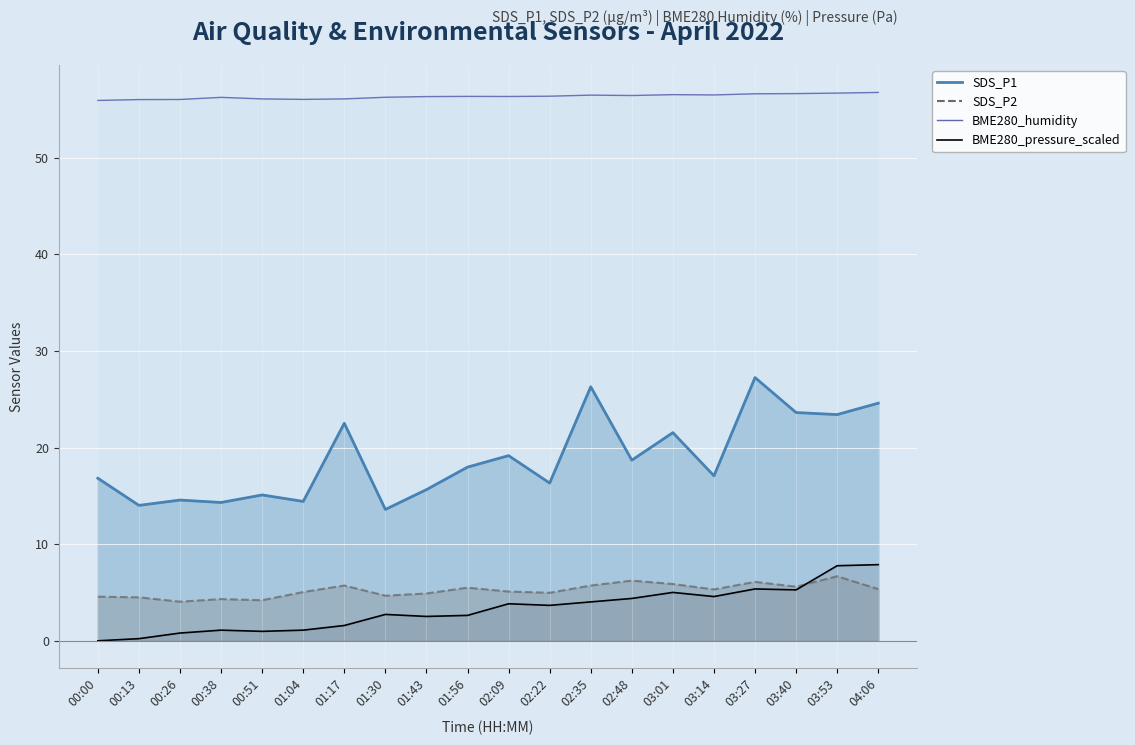

True or false: SDS_P2 has more than 2 points higher than both neighbors.

True